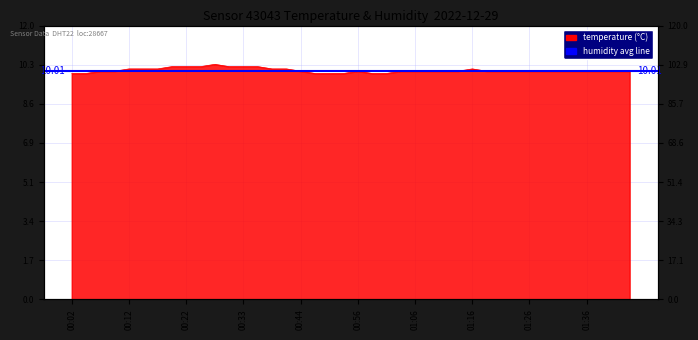

What is the change in value from 00:02 to 01:21?

+0.1